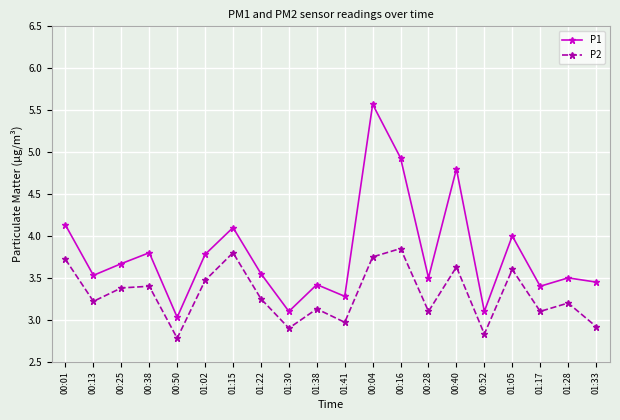

Does the chart have visible grid lines?

Yes